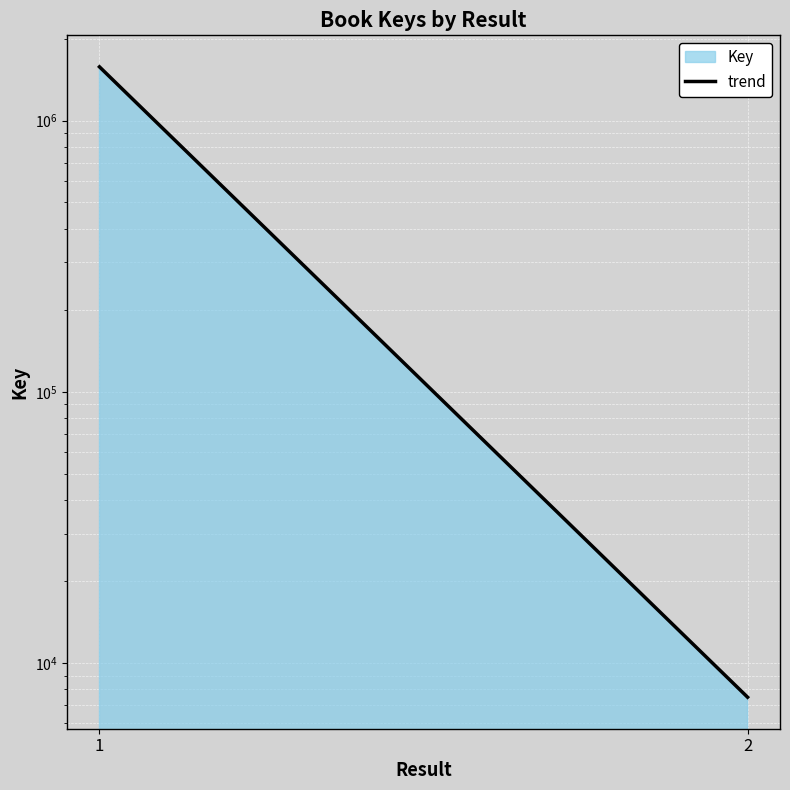

What is the smallest value displayed?

7487